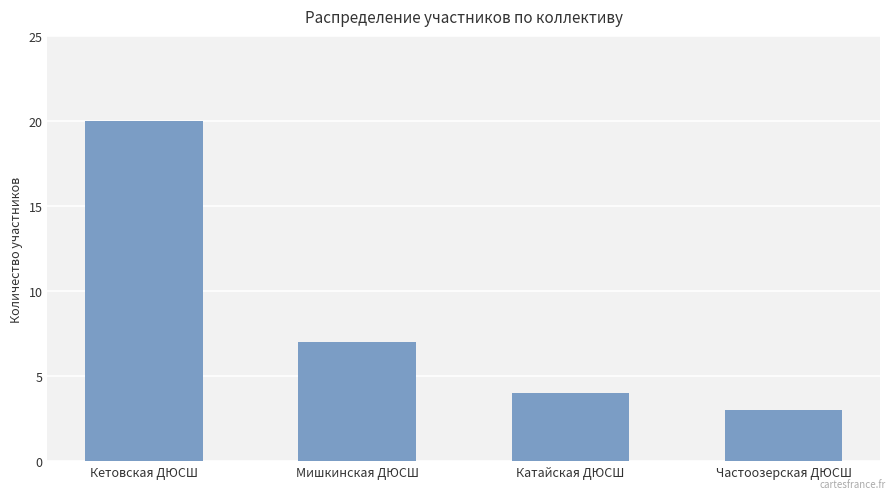

What is the sum of the values at Мишкинская ДЮСШ and Кетовская ДЮСШ?

27